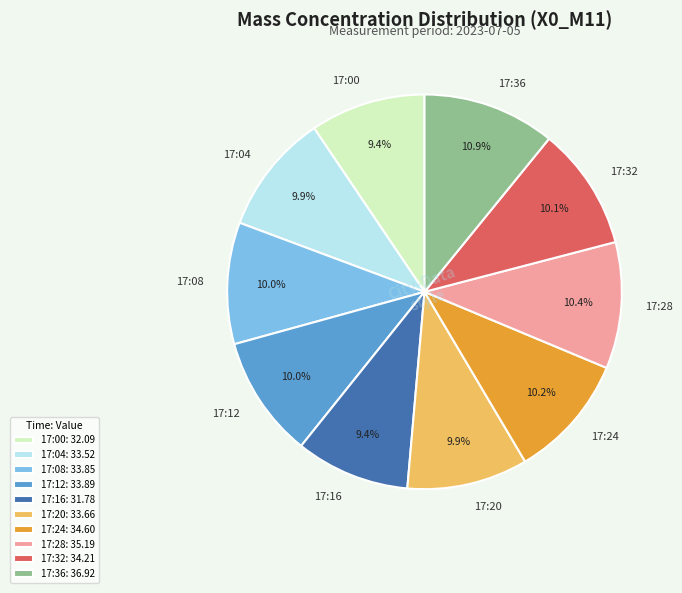

What is the ratio of the value at 17:12 to the value at 17:04?

1.0